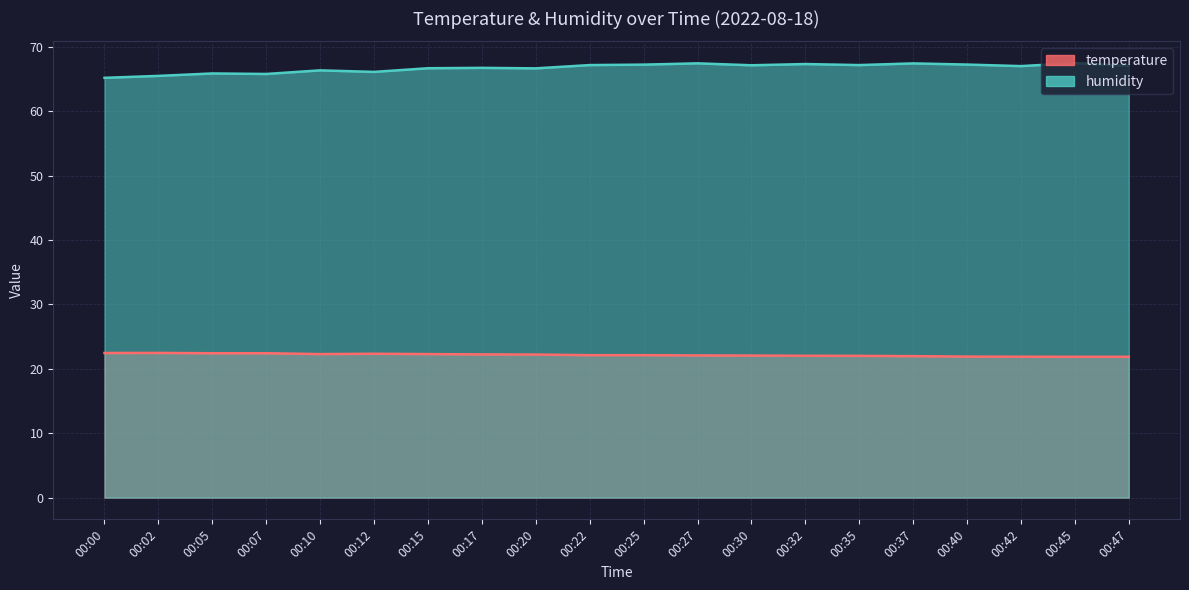

Count the number of data series in this chart.

2